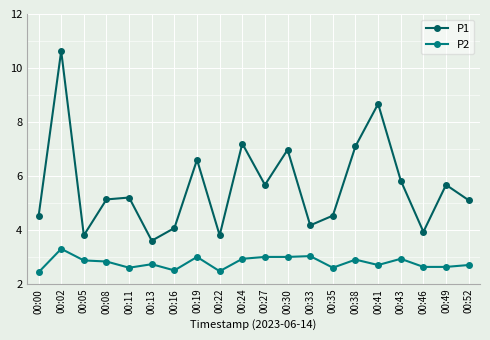

What is the value of the P1 point at the 15th from the left?

7.1